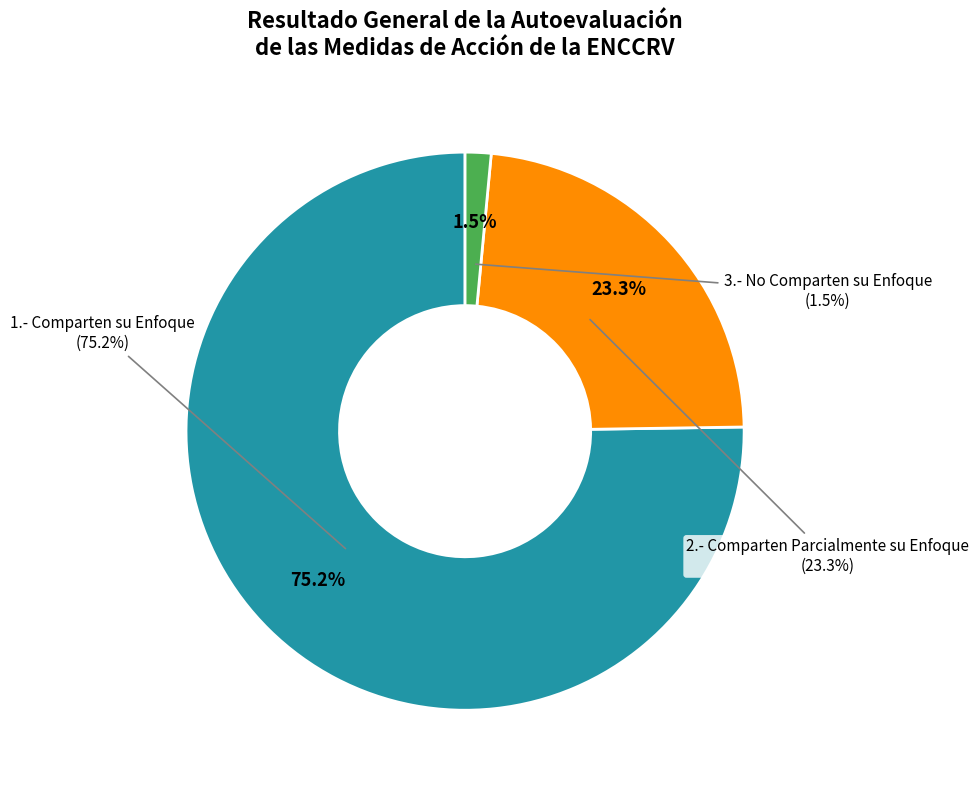

Count the number of slices in the pie.

3